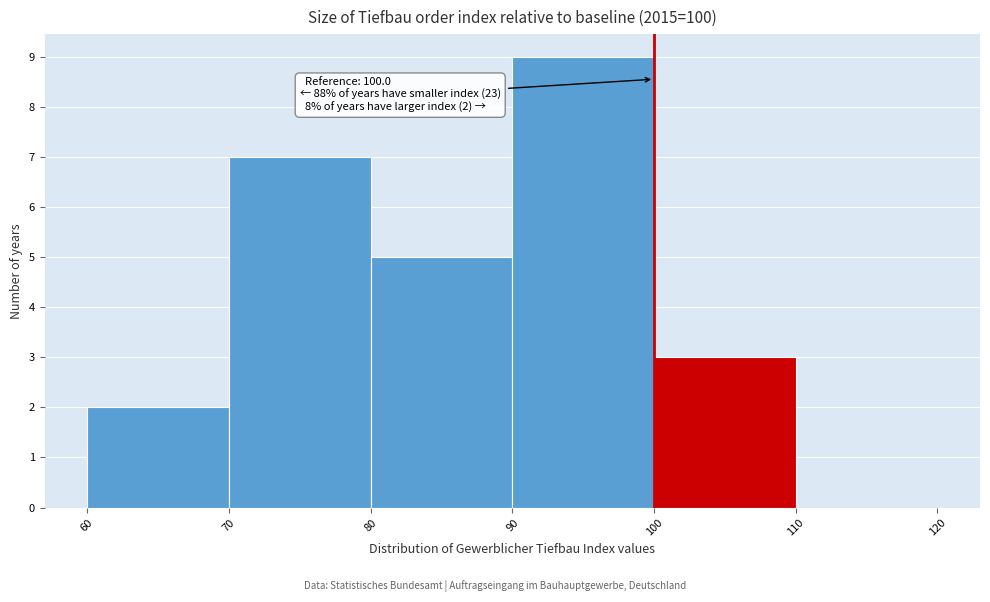

Which range on the x-axis has the tallest bar?

90 to 100